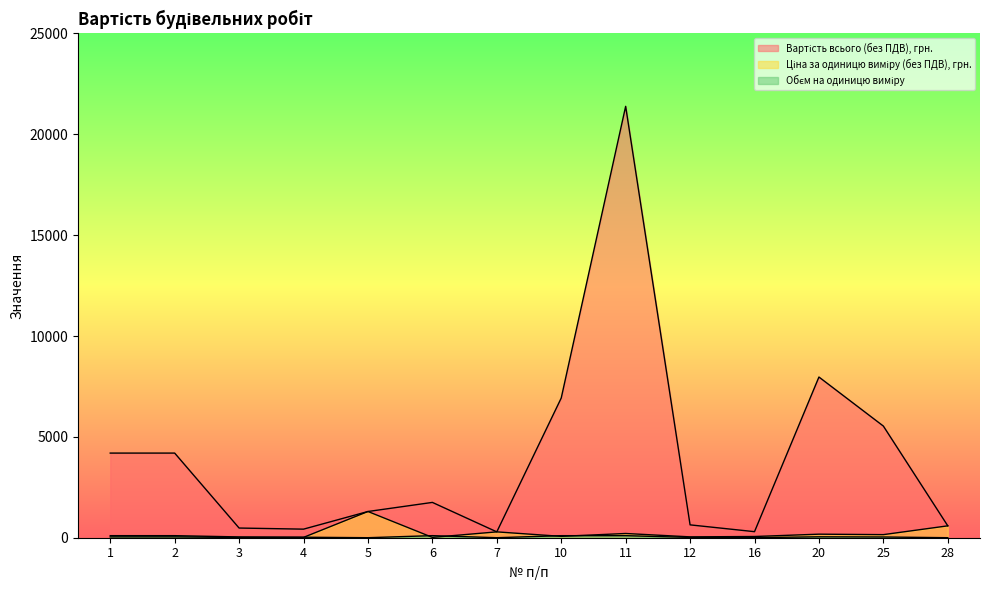

Is it true that Ціна за одиницю виміру (без ПДВ), грн. equals 17.0 at 6?

True